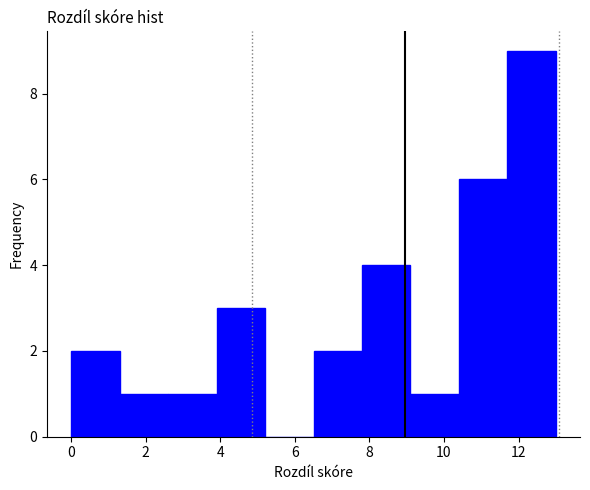

Reading left to right, transcribe this chart: for each bar, give the range it covers on the x-axis and its height. Neither the bar edges nor the heights are printed on the chart, so give them approximately, as read against the axes.

0.0 to 1.3: 2
1.3 to 2.6: 1
2.6 to 3.9: 1
3.9 to 5.2: 3
5.2 to 6.5: 0
6.5 to 7.8: 2
7.8 to 9.1: 4
9.1 to 10.4: 1
10.4 to 11.7: 6
11.7 to 13.0: 9